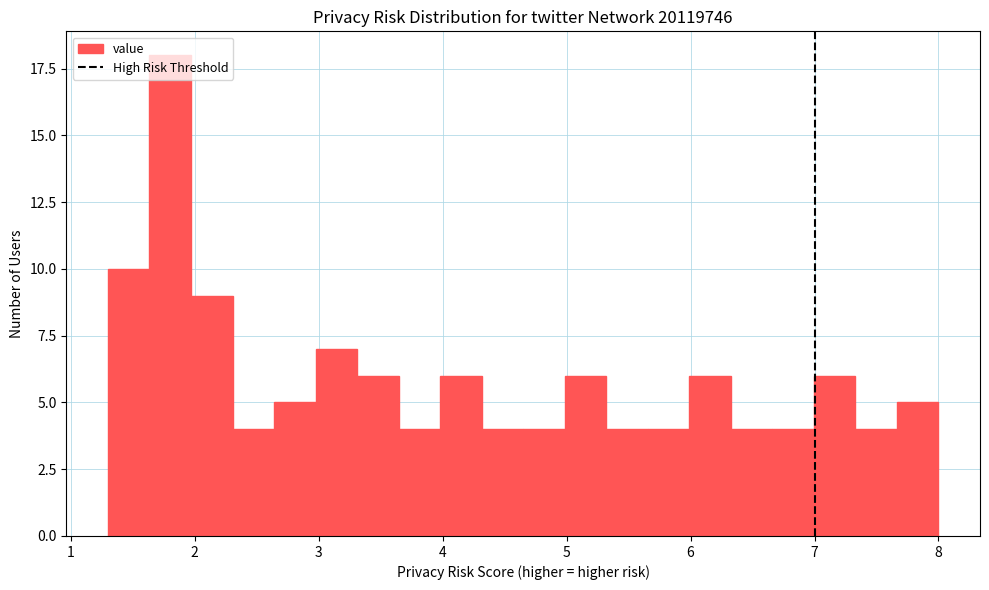

Read against the x-axis, roughly where is the centre of the tallest bar?

1.8